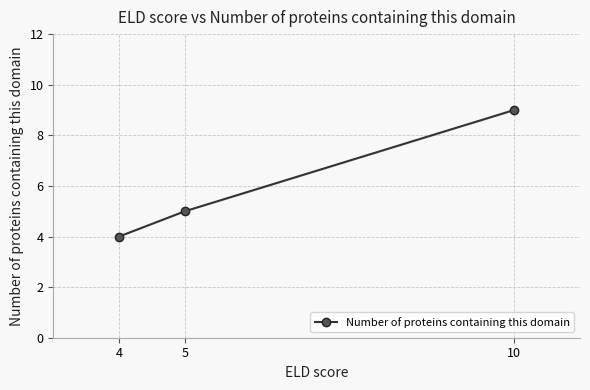

How many data points are less than 5?

1